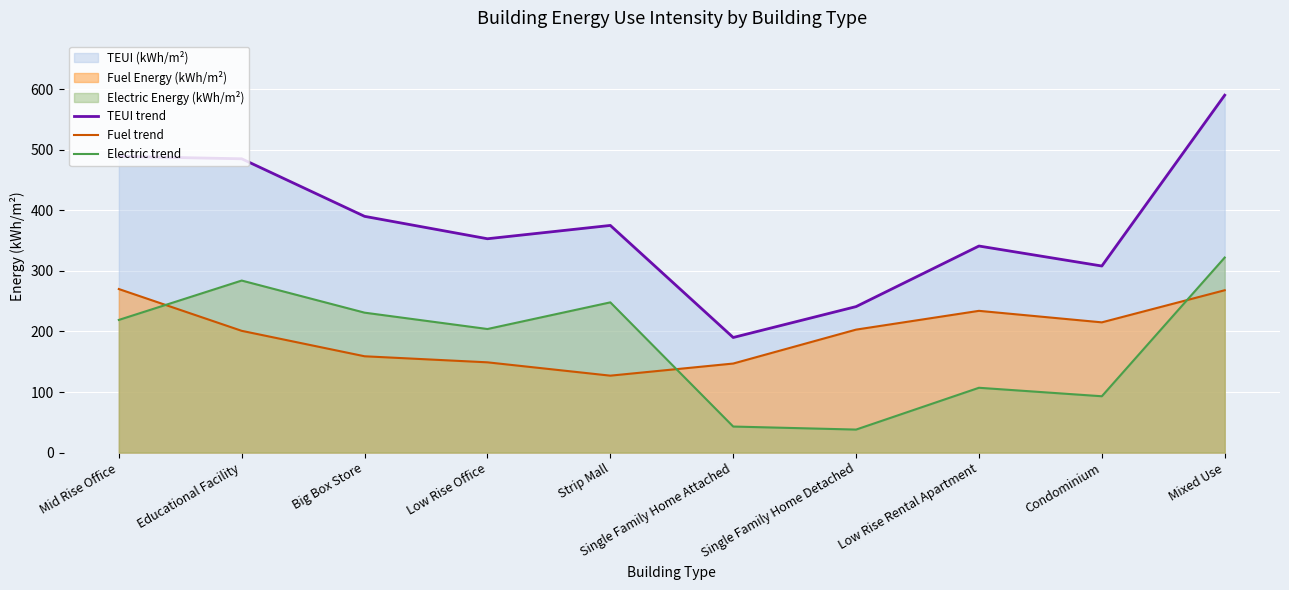

At which label does Electric trend first exceed 219?

Educational Facility